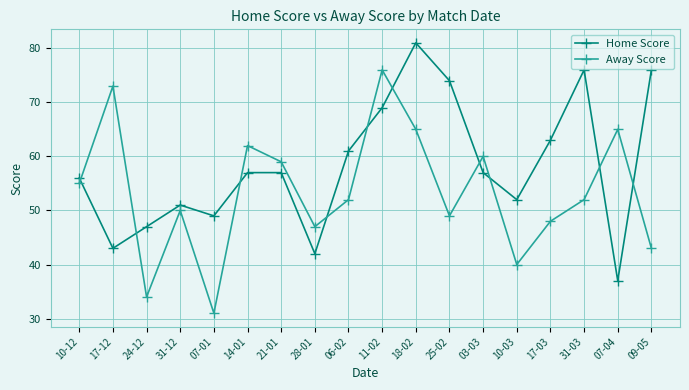

List the series in order of their overall mean, highest first.

Home Score, Away Score